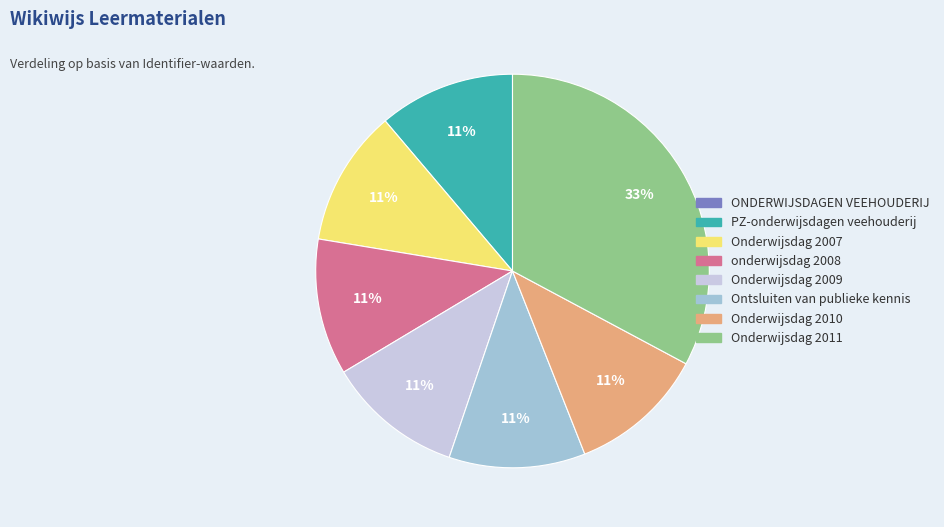

True or false: Ontsluiten van publieke kennis accounts for 11% of the total.

True